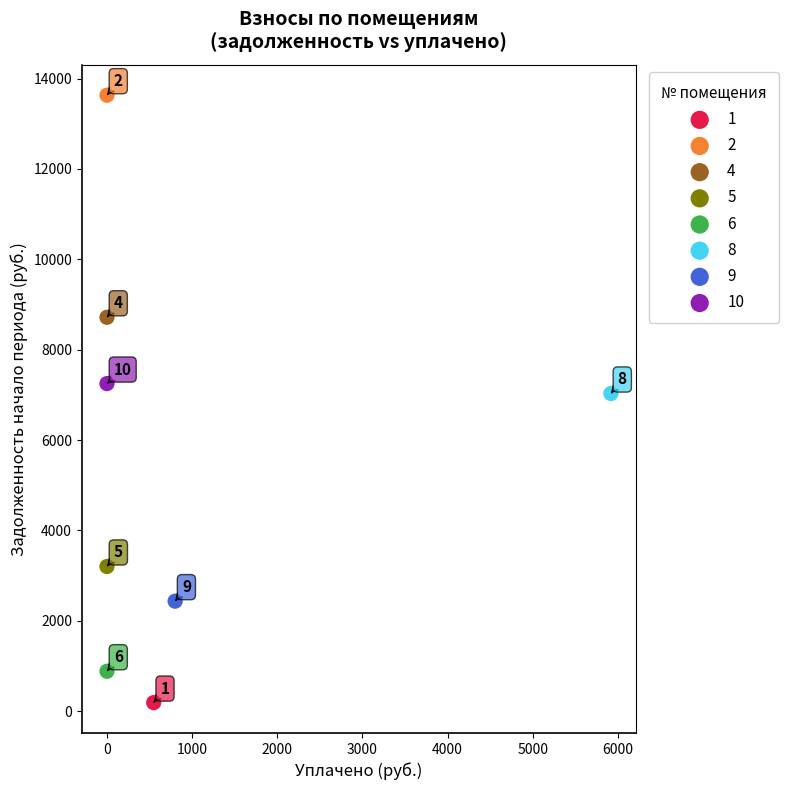

What are all the series names shown in the legend?

1, 2, 4, 5, 6, 8, 9, 10